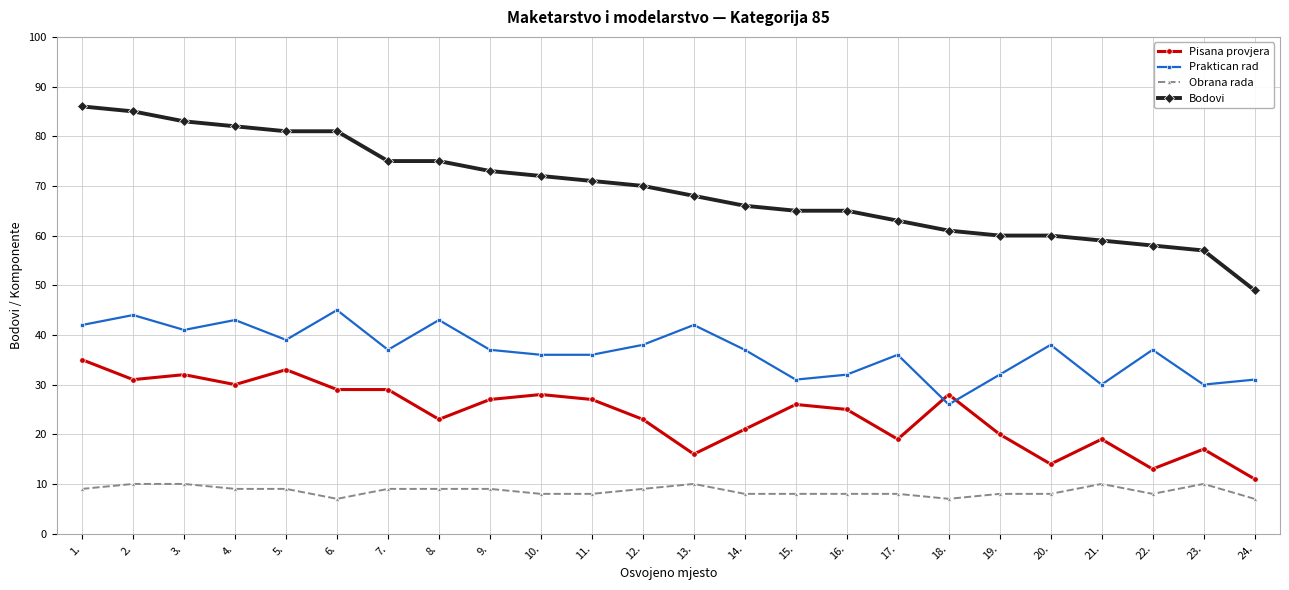

What is the average value of the Bodovi series?

69